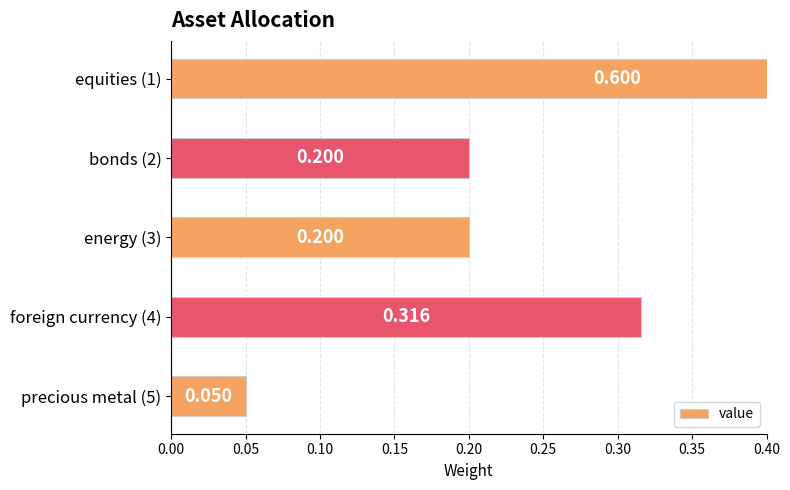

What is the average value?

0.3